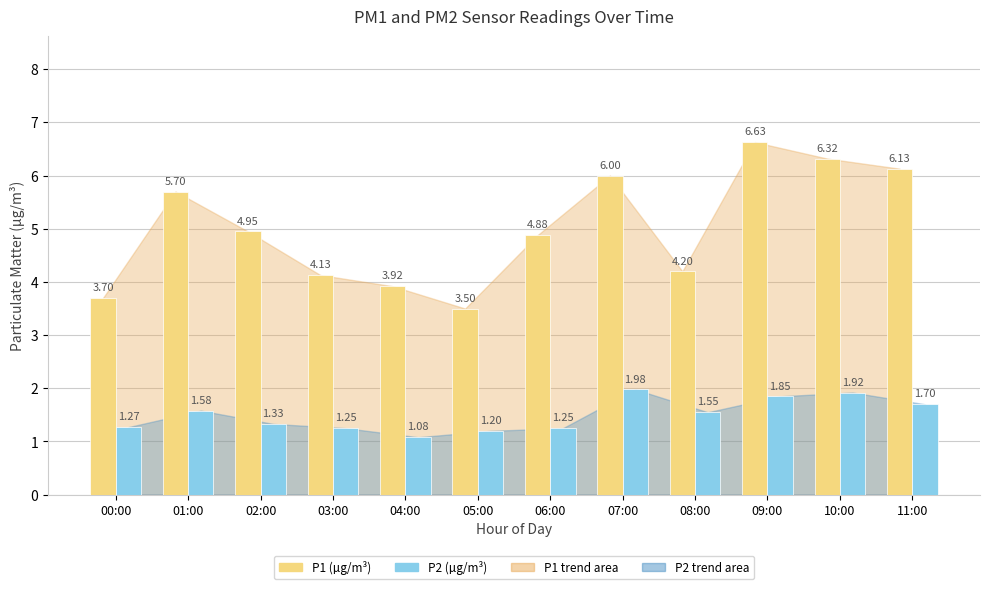

Rank the series by their average value, from highest to lowest.

P1 (µg/m³), P2 (µg/m³)